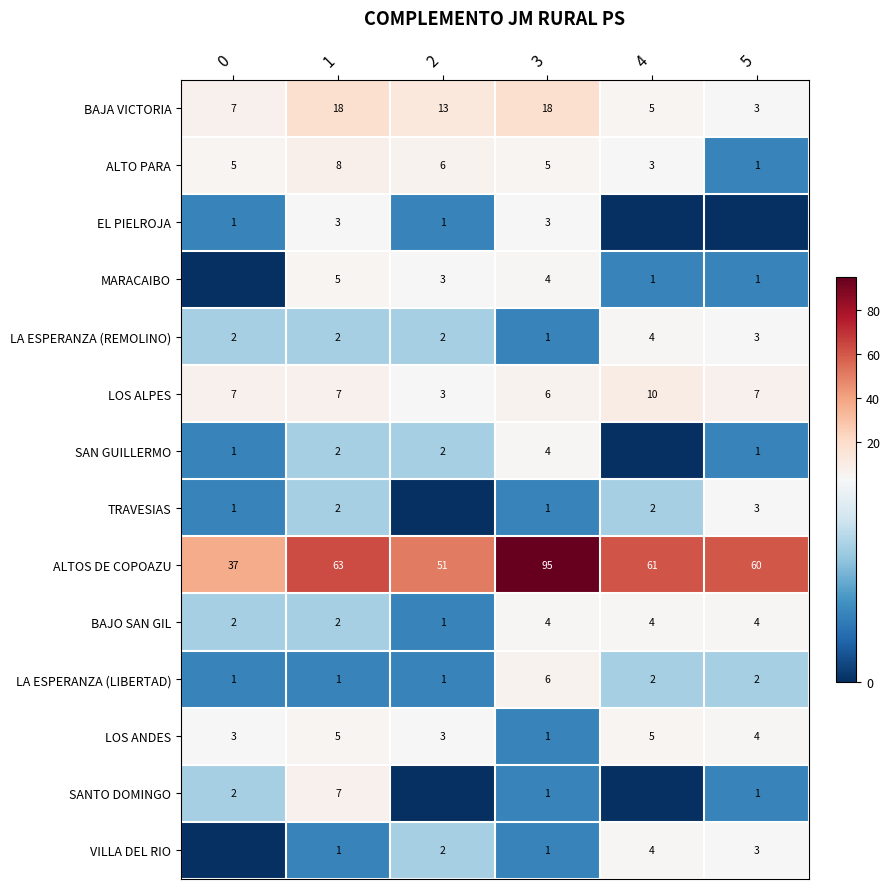

At which category is the sum across all series the highest?

3